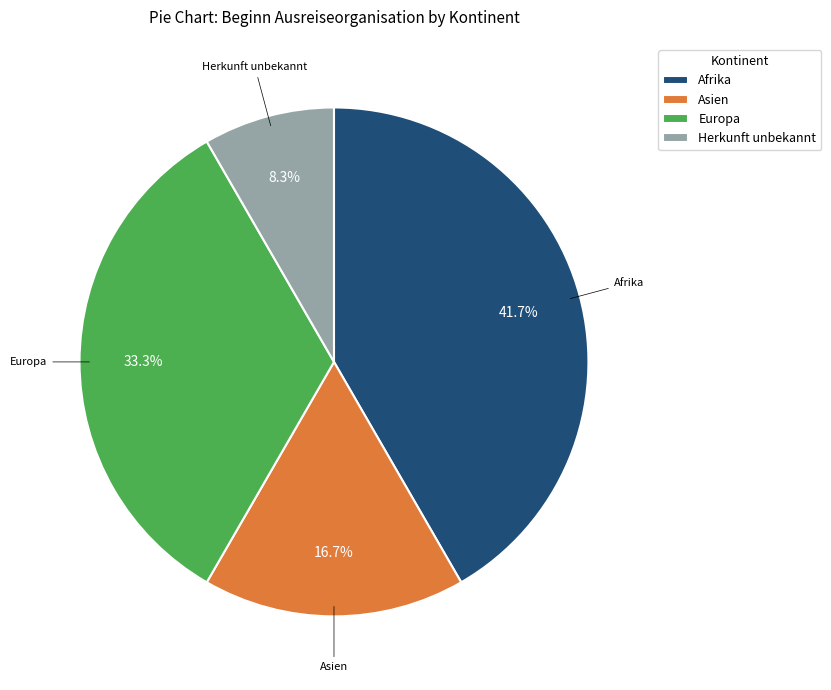

What percentage is NOT represented by Herkunft unbekannt?

91.7%